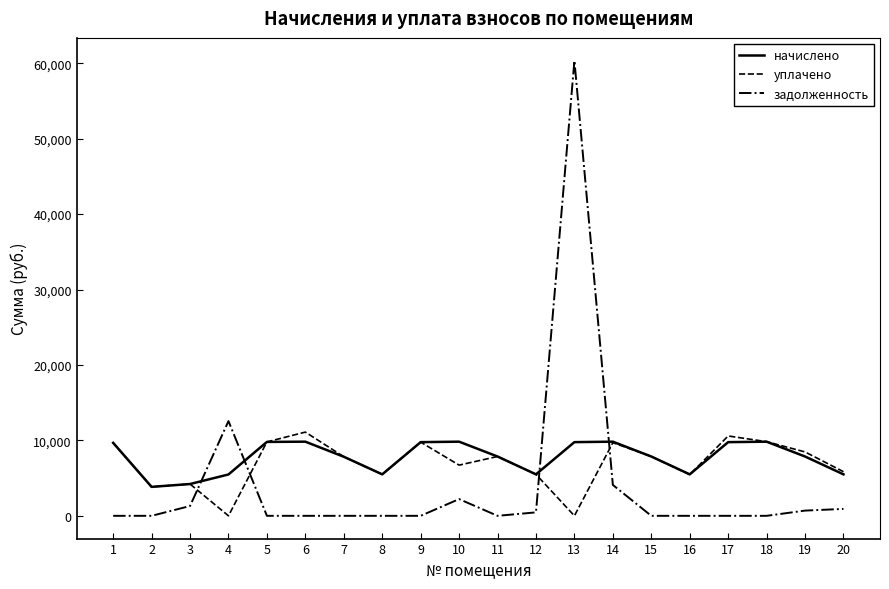

Which series has the widest spread of values?

задолженность